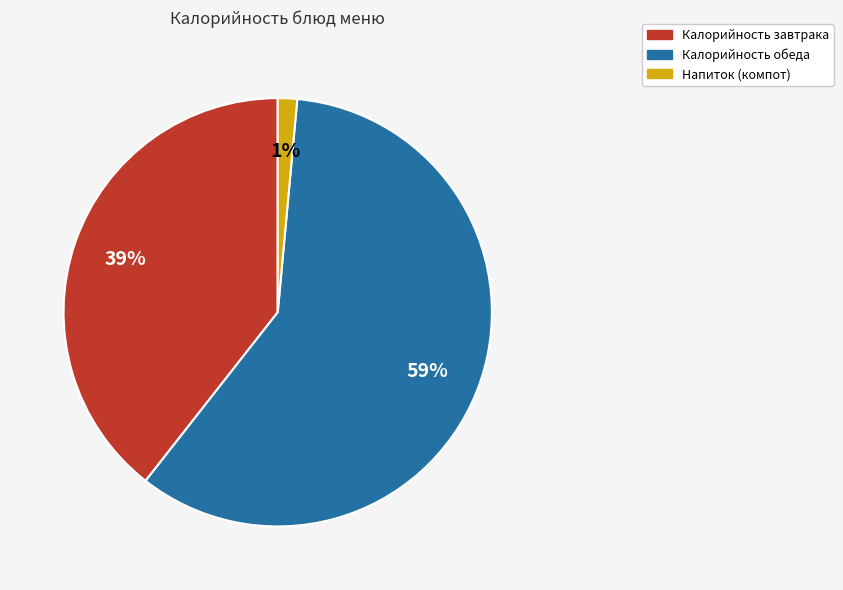

To the nearest percent, what is the average slice percentage?

33%